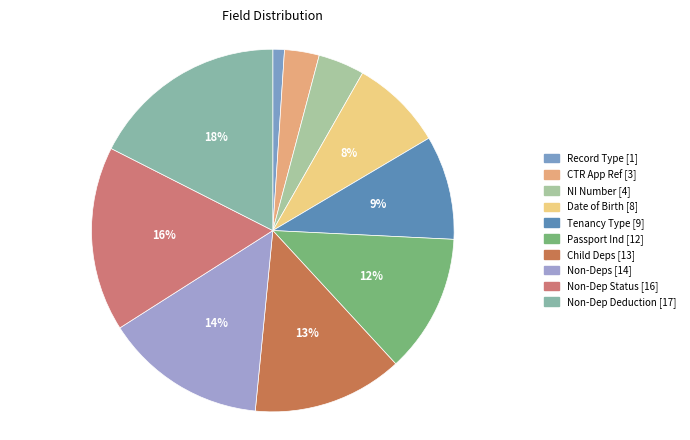

Is there a majority slice in this chart?

No